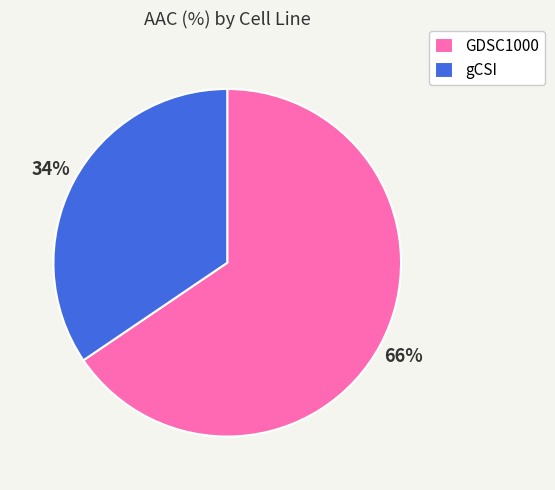

Is the sum of GDSC1000 and gCSI greater than half?

Yes